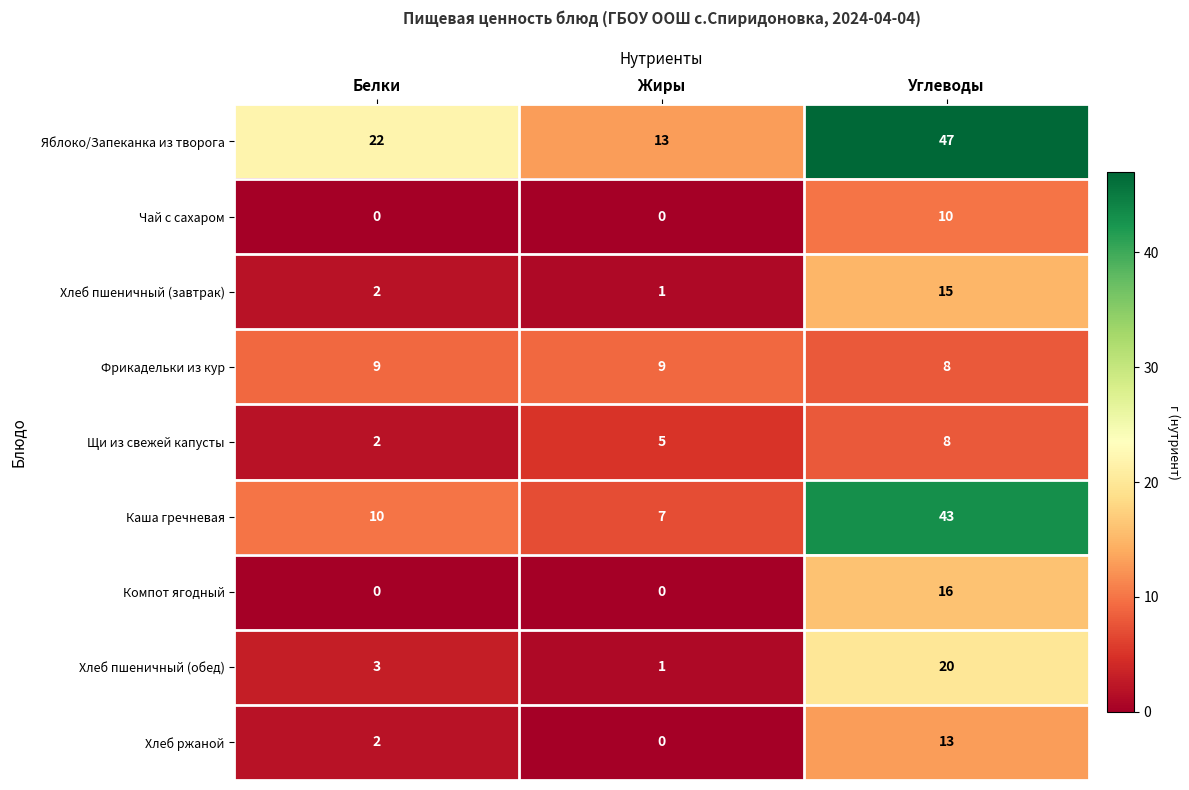

What is the average value of the Каша гречневая series?

20